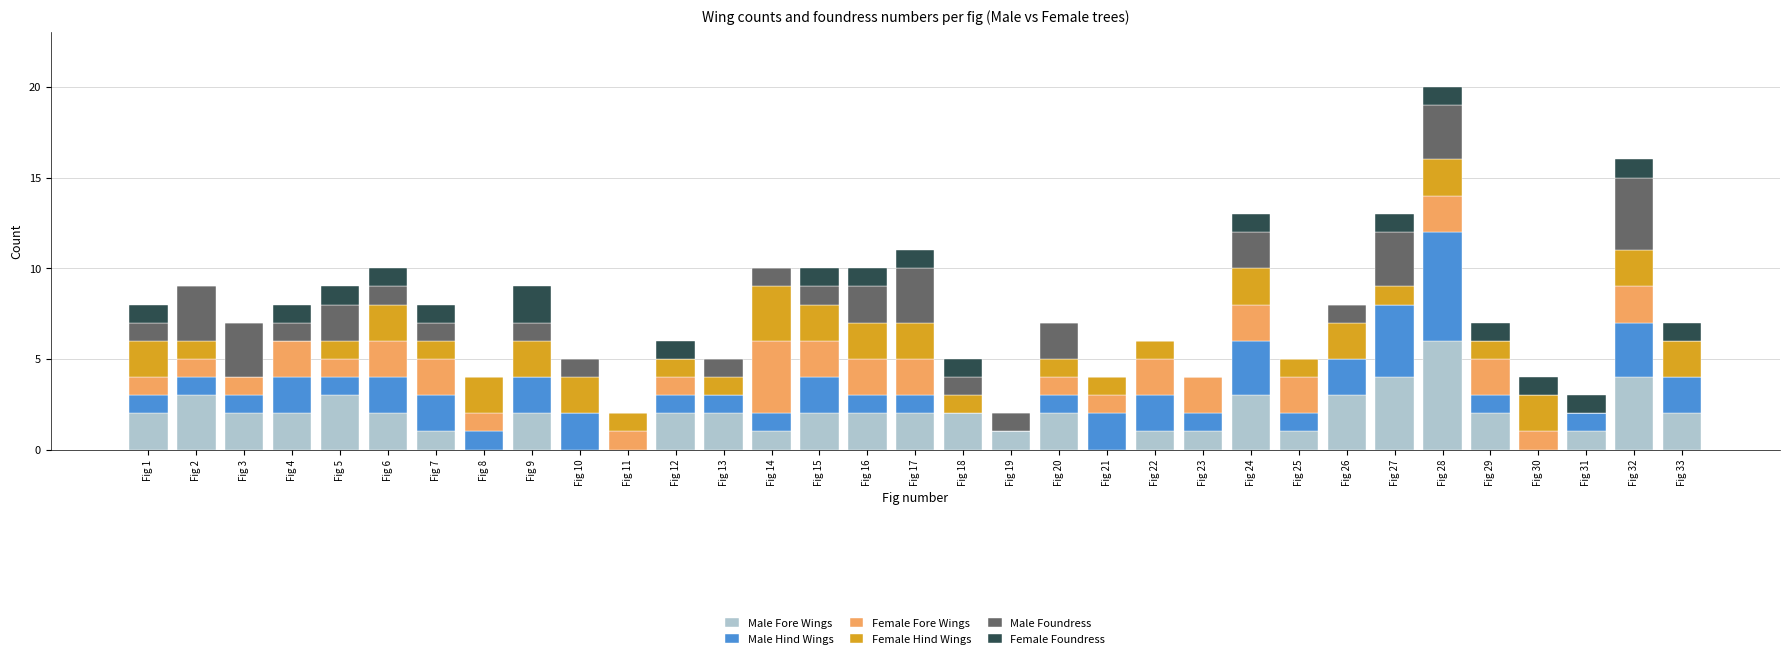

Is it true that Male Fore Wings equals 3 at Fig 5?

True